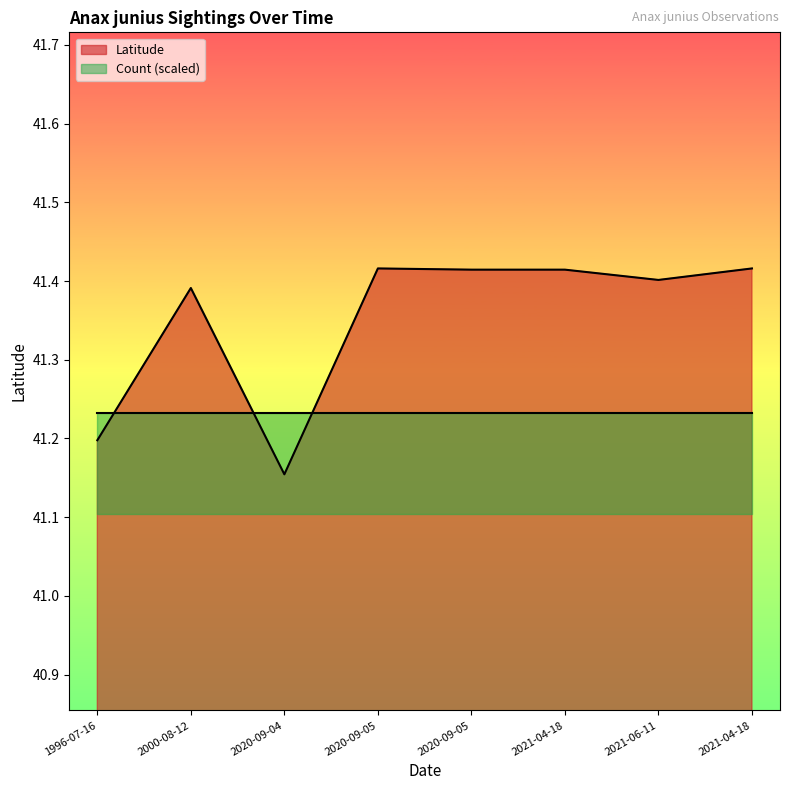

What is the change in value from 2020-09-04 to 2021-04-18?

+0.3